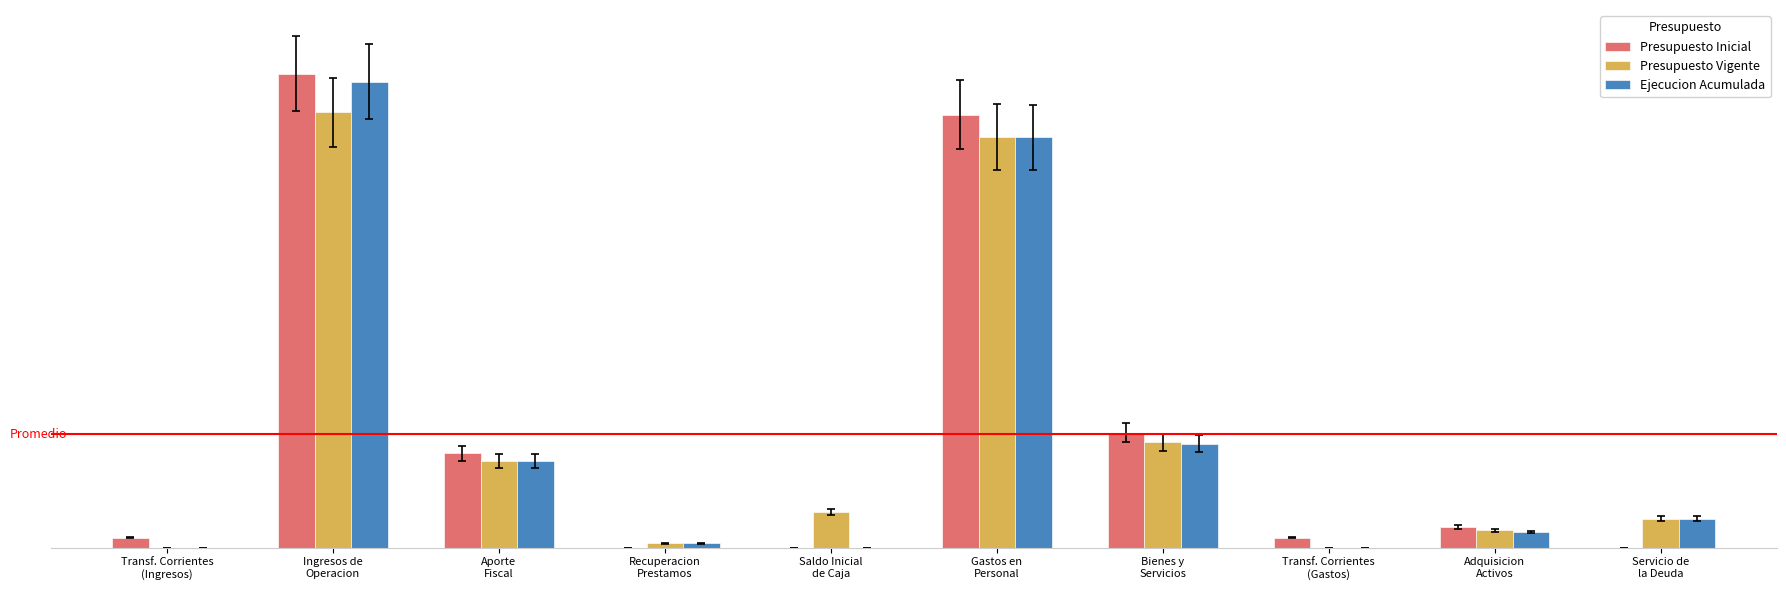

The value of Presupuesto Inicial at Transf. Corrientes
(Ingresos) is 216930. True or false?

True